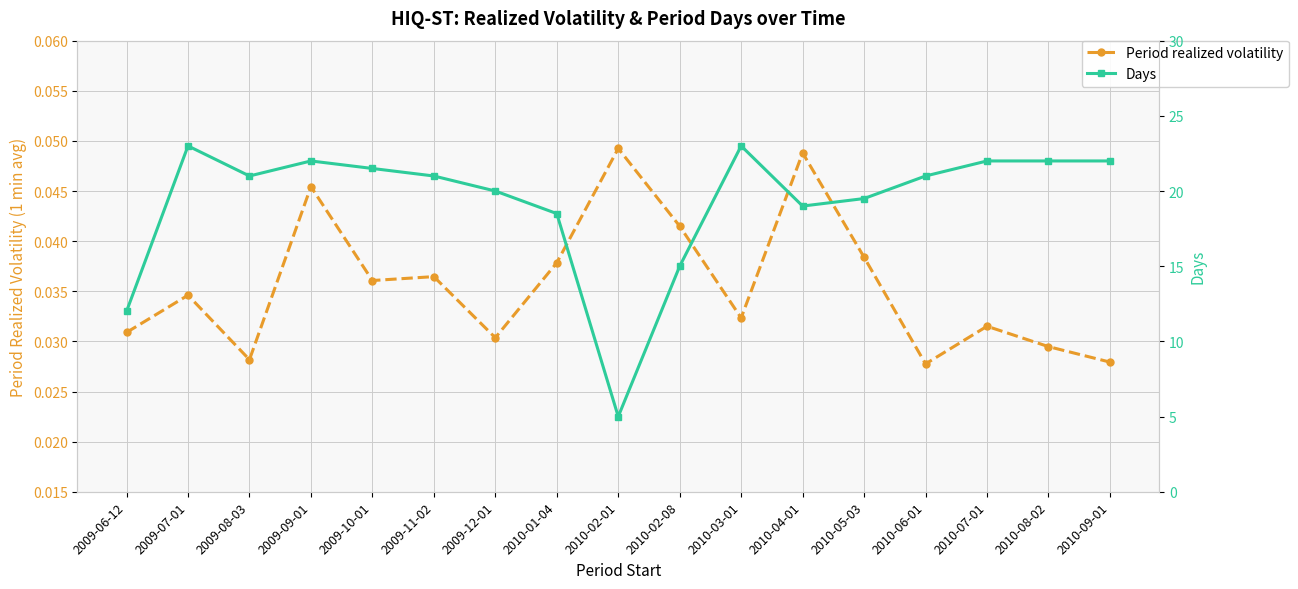

Reading left to right, list all the values displayed in this chart.

Period realized volatility: 2009-06-12=0.0	2009-07-01=0.0	2009-08-03=0.0	2009-09-01=0.0	2009-10-01=0.0	2009-11-02=0.0	2009-12-01=0.0	2010-01-04=0.0	2010-02-01=0.0	2010-02-08=0.0	2010-03-01=0.0	2010-04-01=0.0	2010-05-03=0.0	2010-06-01=0.0	2010-07-01=0.0	2010-08-02=0.0	2010-09-01=0.0
Days: 2009-06-12=12.0	2009-07-01=23.0	2009-08-03=21.0	2009-09-01=22.0	2009-10-01=21.5	2009-11-02=21.0	2009-12-01=20.0	2010-01-04=18.5	2010-02-01=5.0	2010-02-08=15.0	2010-03-01=23.0	2010-04-01=19.0	2010-05-03=19.5	2010-06-01=21.0	2010-07-01=22.0	2010-08-02=22.0	2010-09-01=22.0